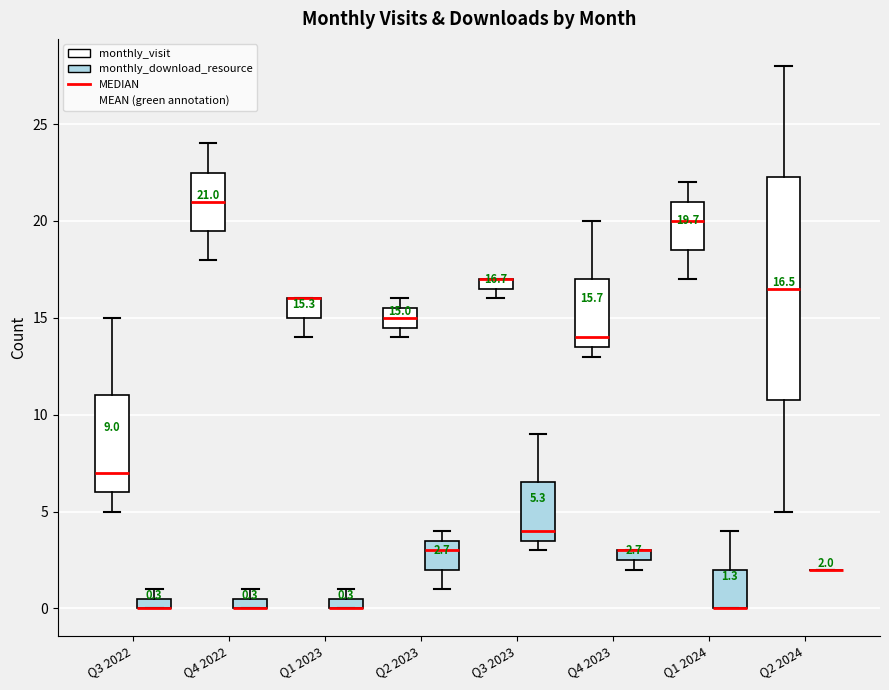

Comparing the boxes themselves (not the whiskers), which one is the tallest?

Q2 2024 (monthly_visit)